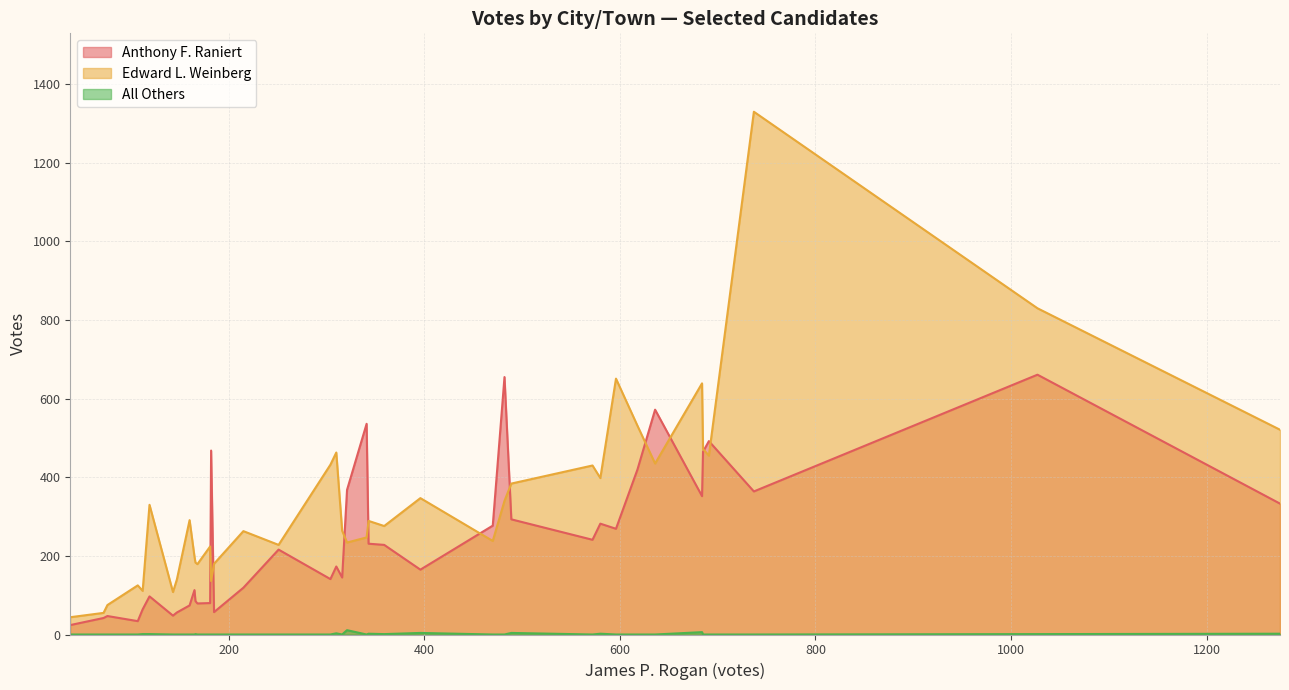

What is the sum of all Edward L. Weinberg values?

13076